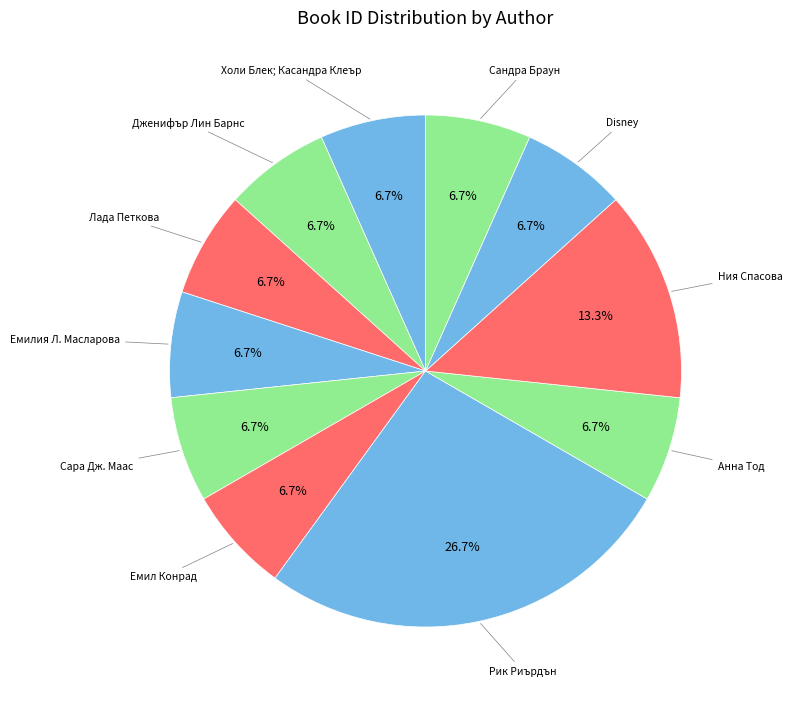

How many slices are in this pie chart?

11